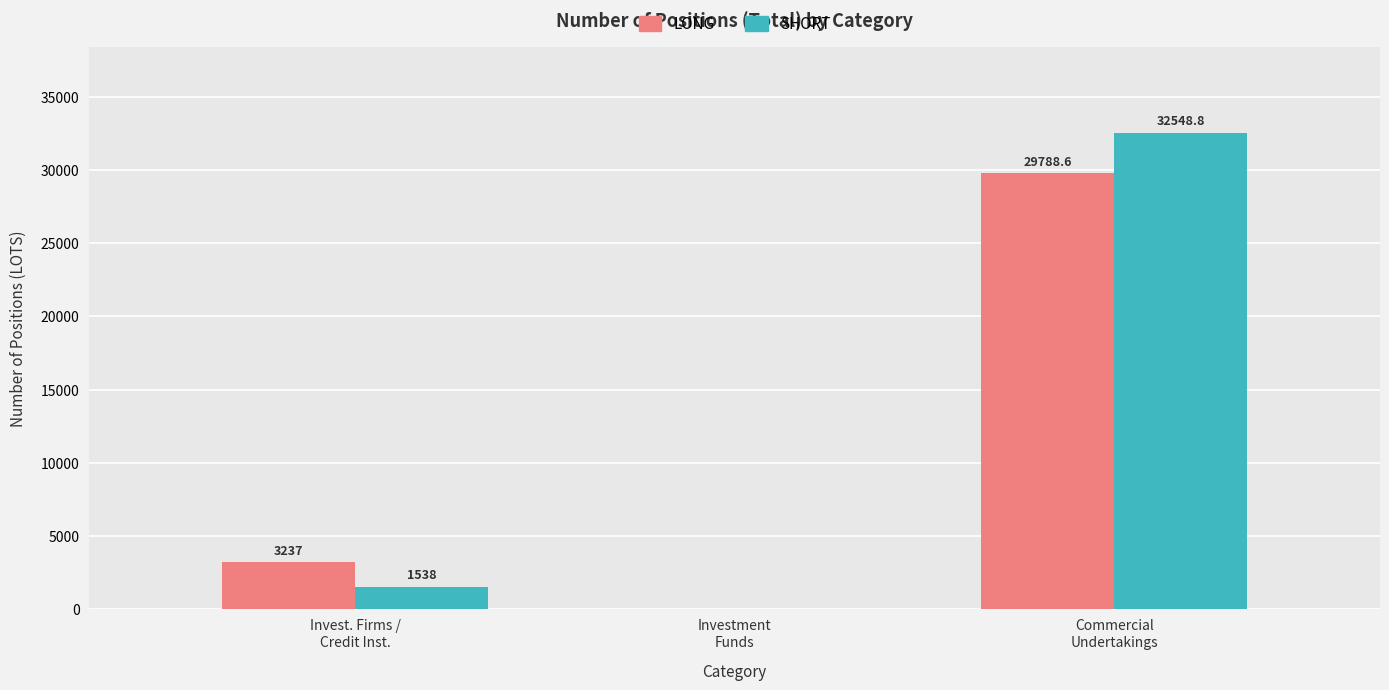

What is the greatest value displayed?

32548.8